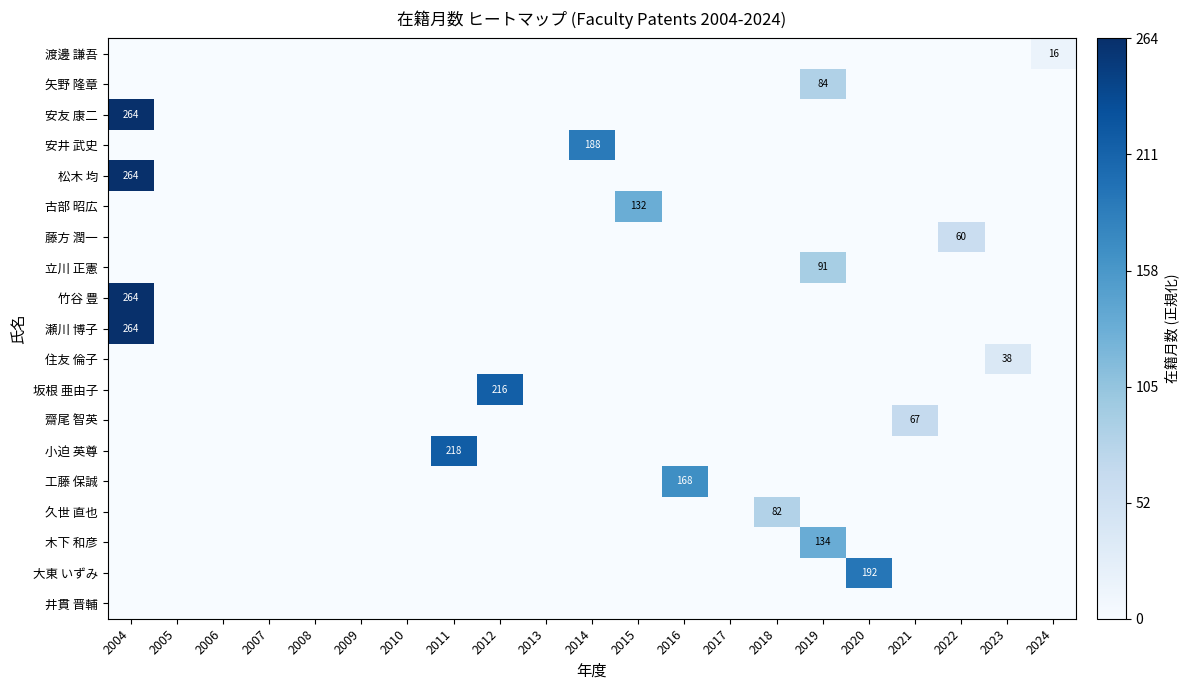

At how many categories does at least one series exceed 0?

13